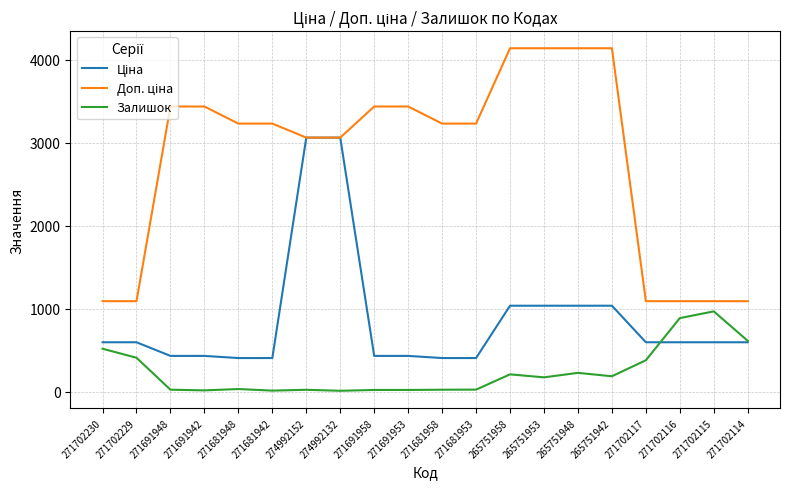

What is the approximate value of Залишок at 271702115?

966.0